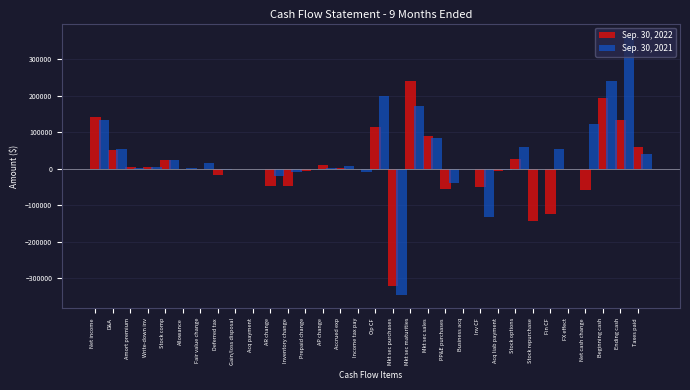

What is the greatest value displayed?

361876